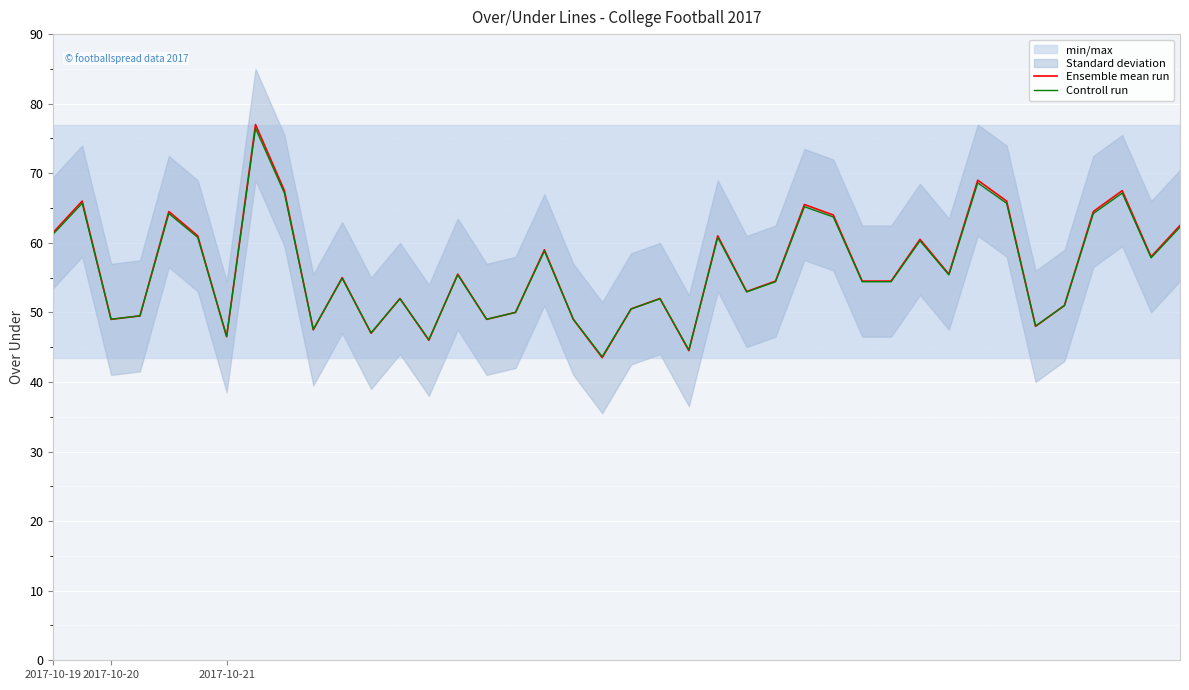

What is the average value of the Ensemble mean run series?

56.3